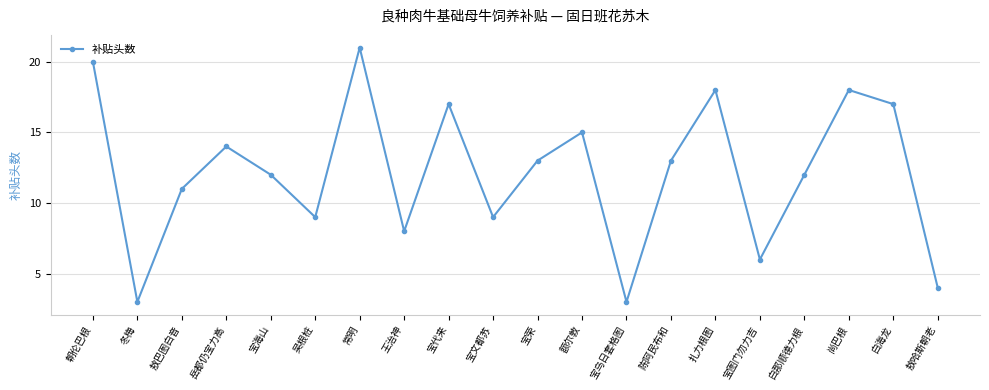

How many lines are shown in the chart?

1